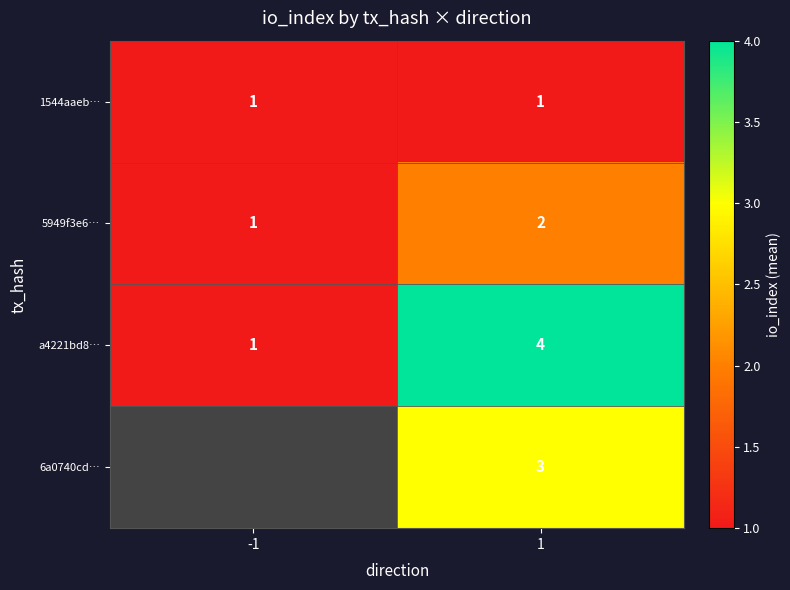

The value of a4221bd8… at -1 is 0.2. True or false?

False